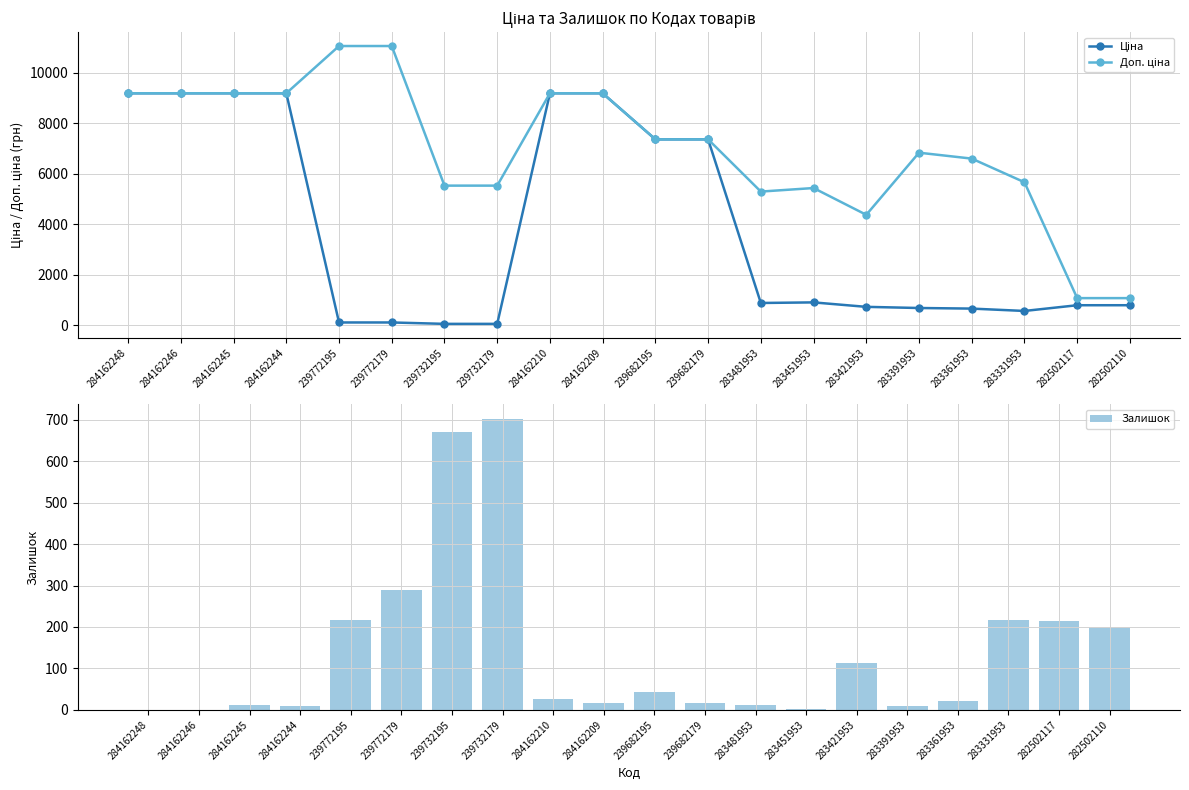

Is it true that Залишок equals 21 at 283361953?

True